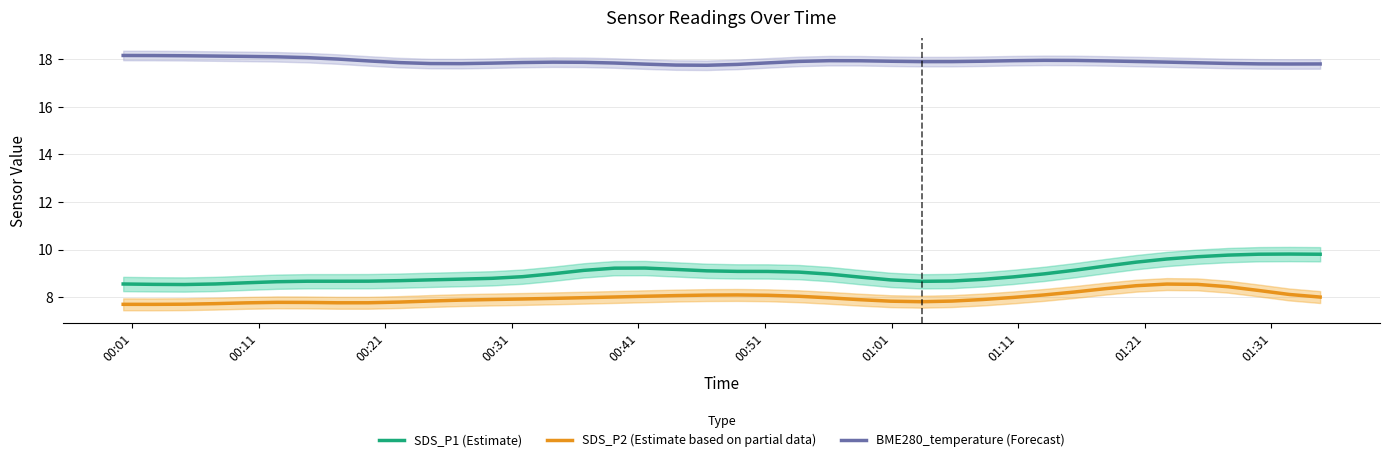

Is this an area chart (filled region under the line)?

No